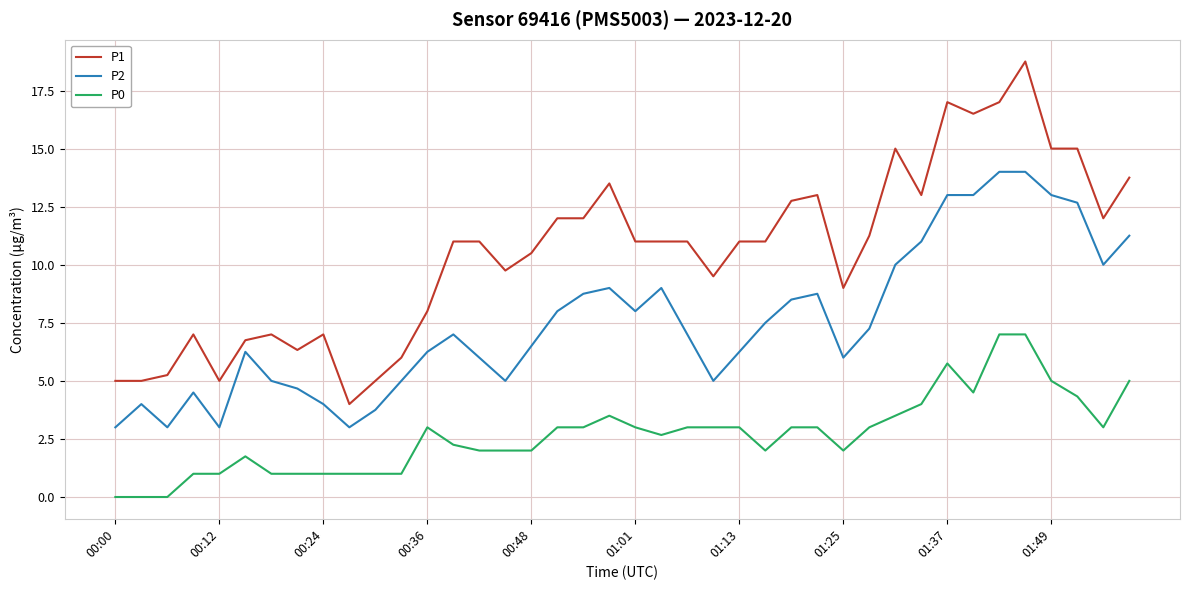

What is the difference between the maximum and minimum values in the P2 series?

11.0